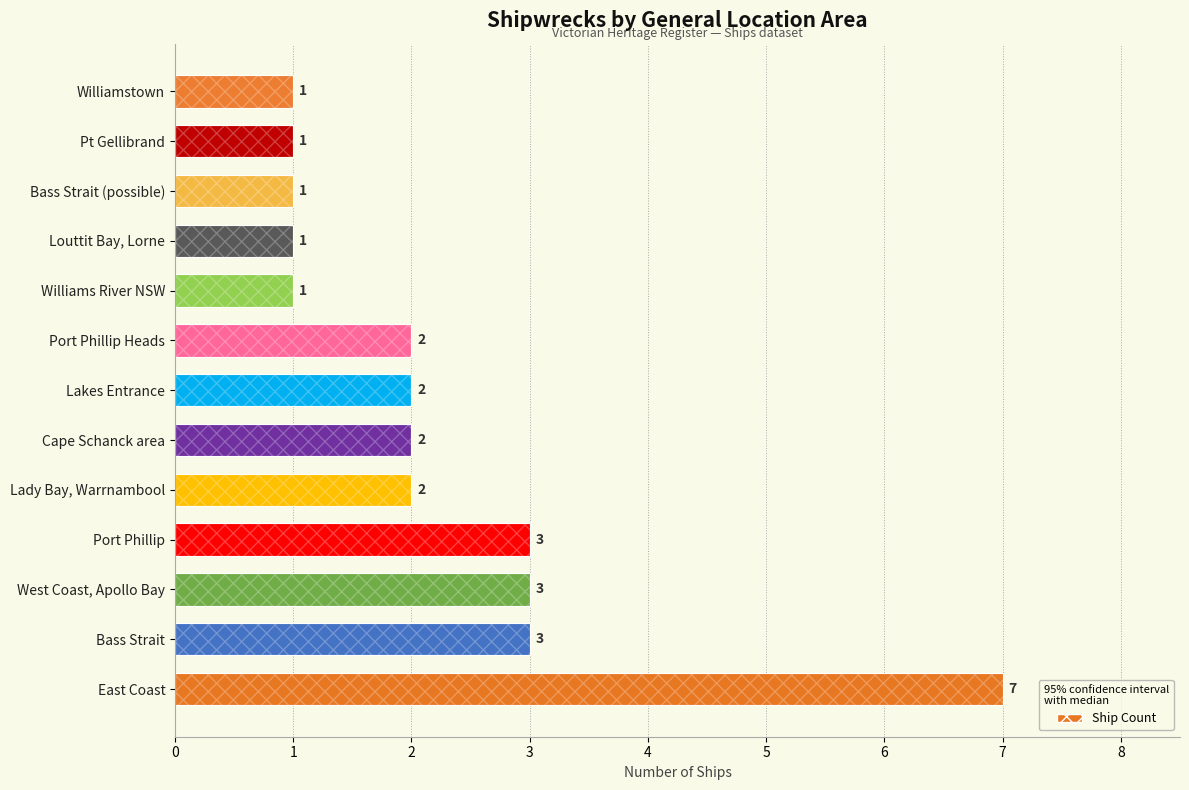

What is the ratio of the value at Bass Strait to the value at Louttit Bay, Lorne?

3.0